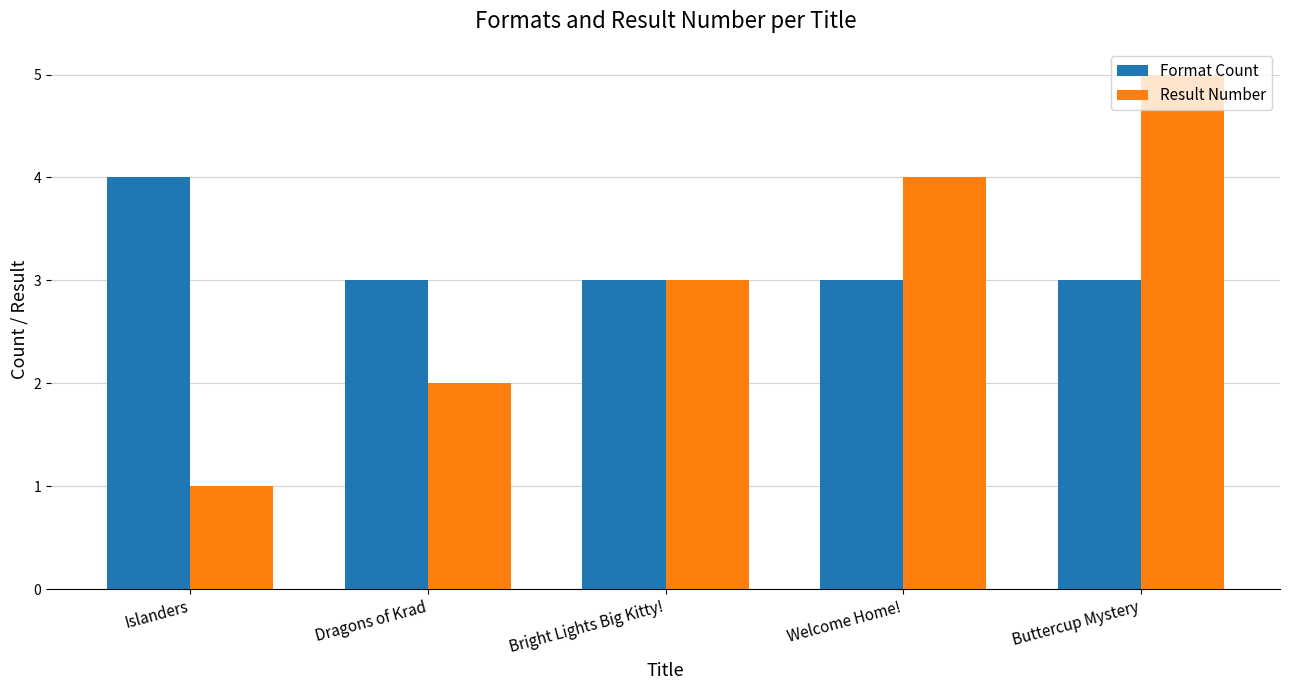

How many bars are there in each group?

2